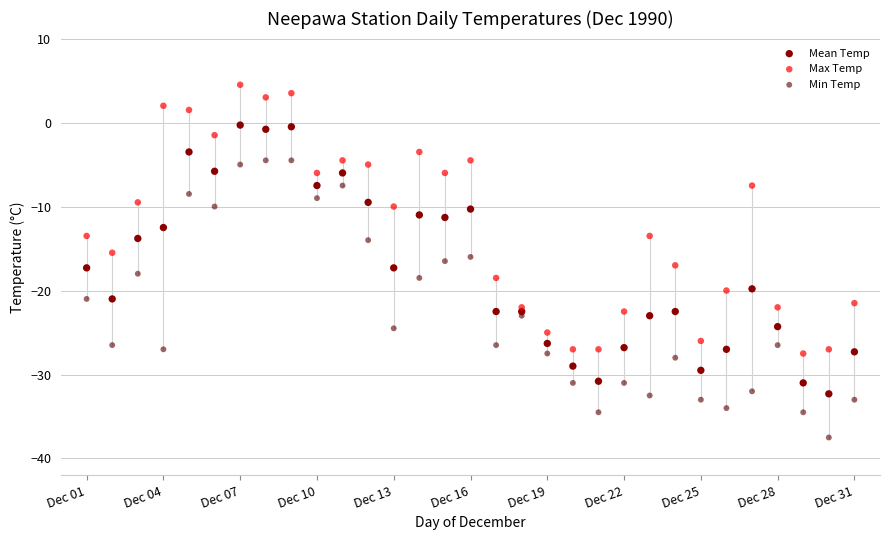

What is the X range (max minus min) for the scatter plot?

30.0